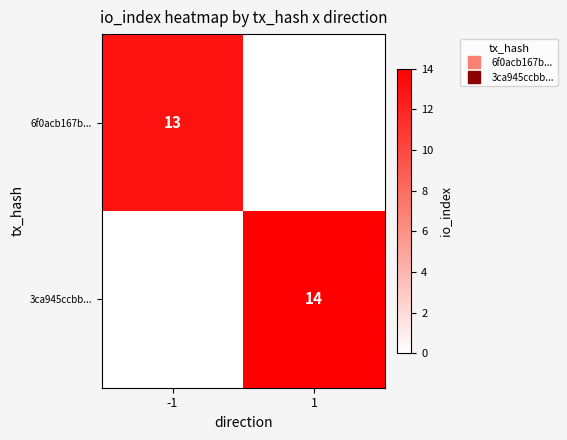

The 6f0acb167b... series shows 20 at -1. True or false?

False